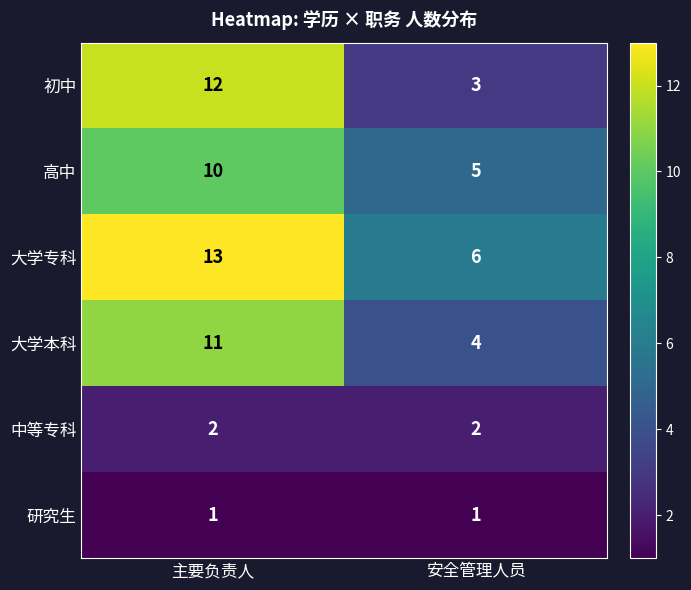

What is the sum of all 初中 values?

15